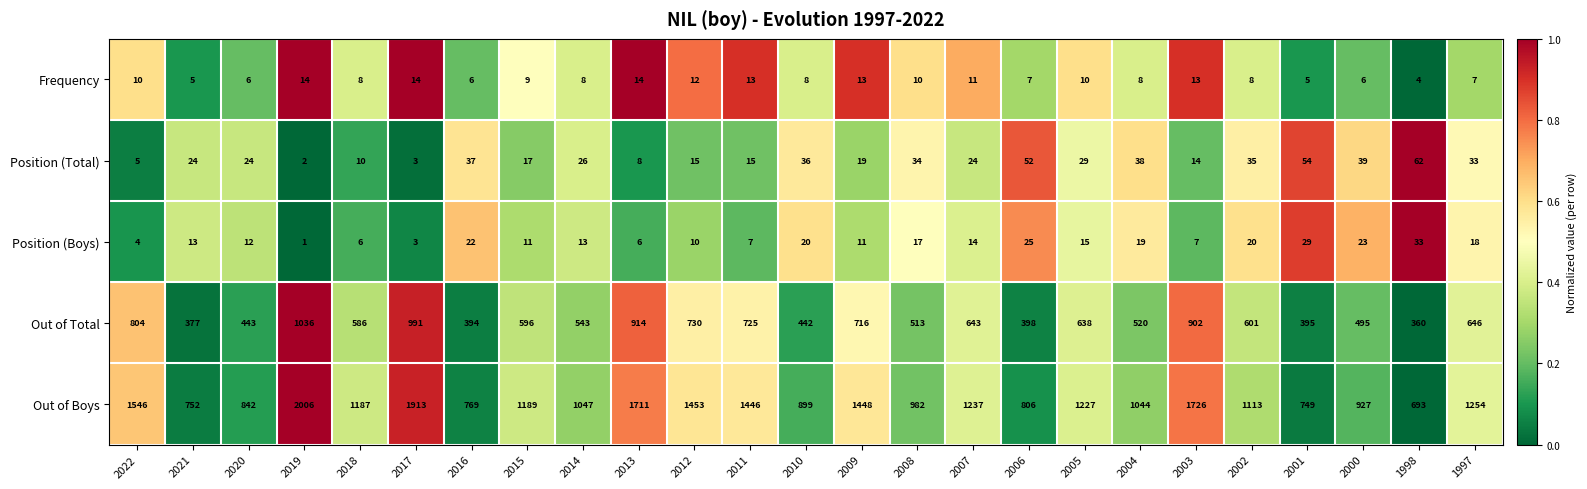

Is it true that Out of Total equals 179 at 2007?

False